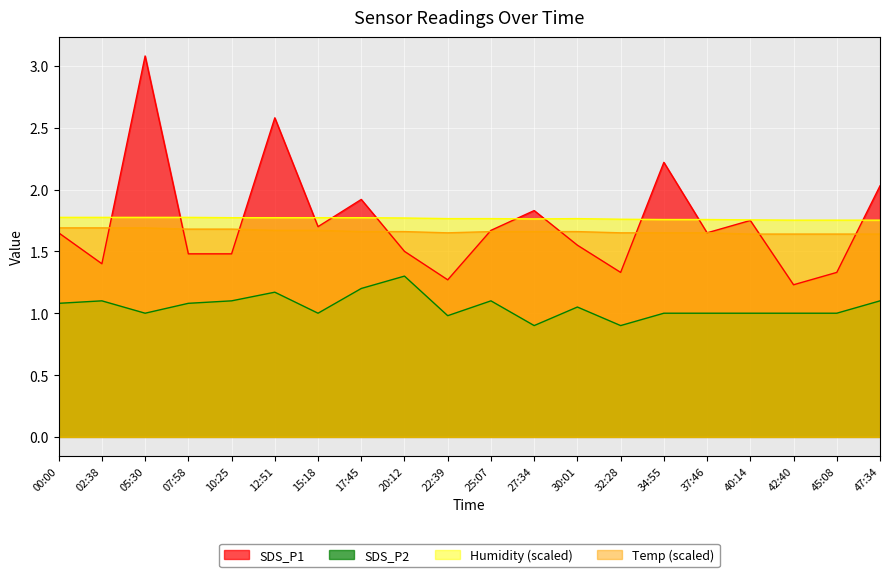

Which has a higher value, 27:34 or 40:14?

27:34